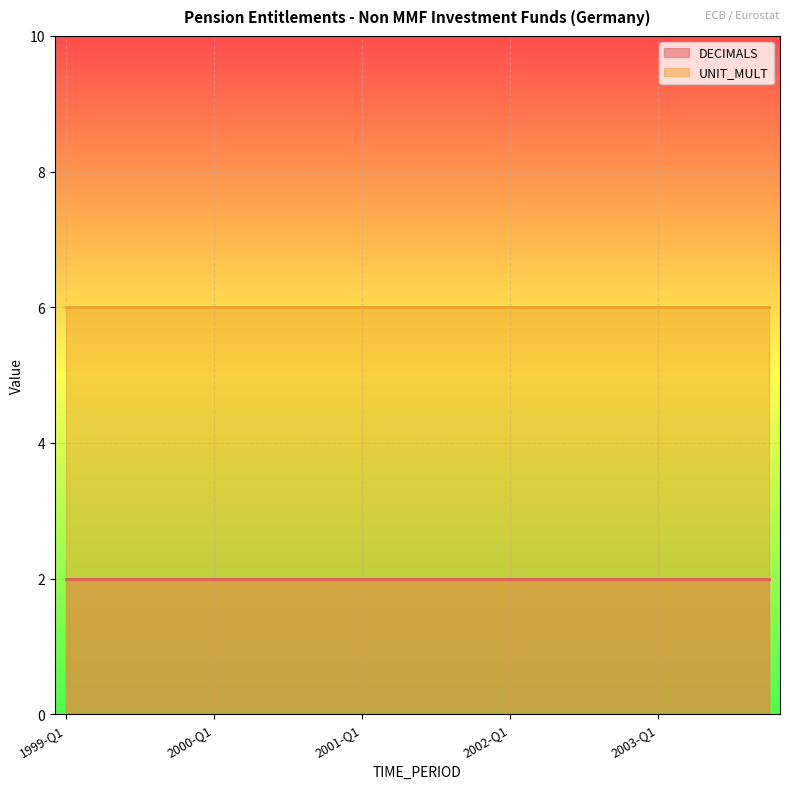

What is the label of the 2nd point from the right?

2003-Q3